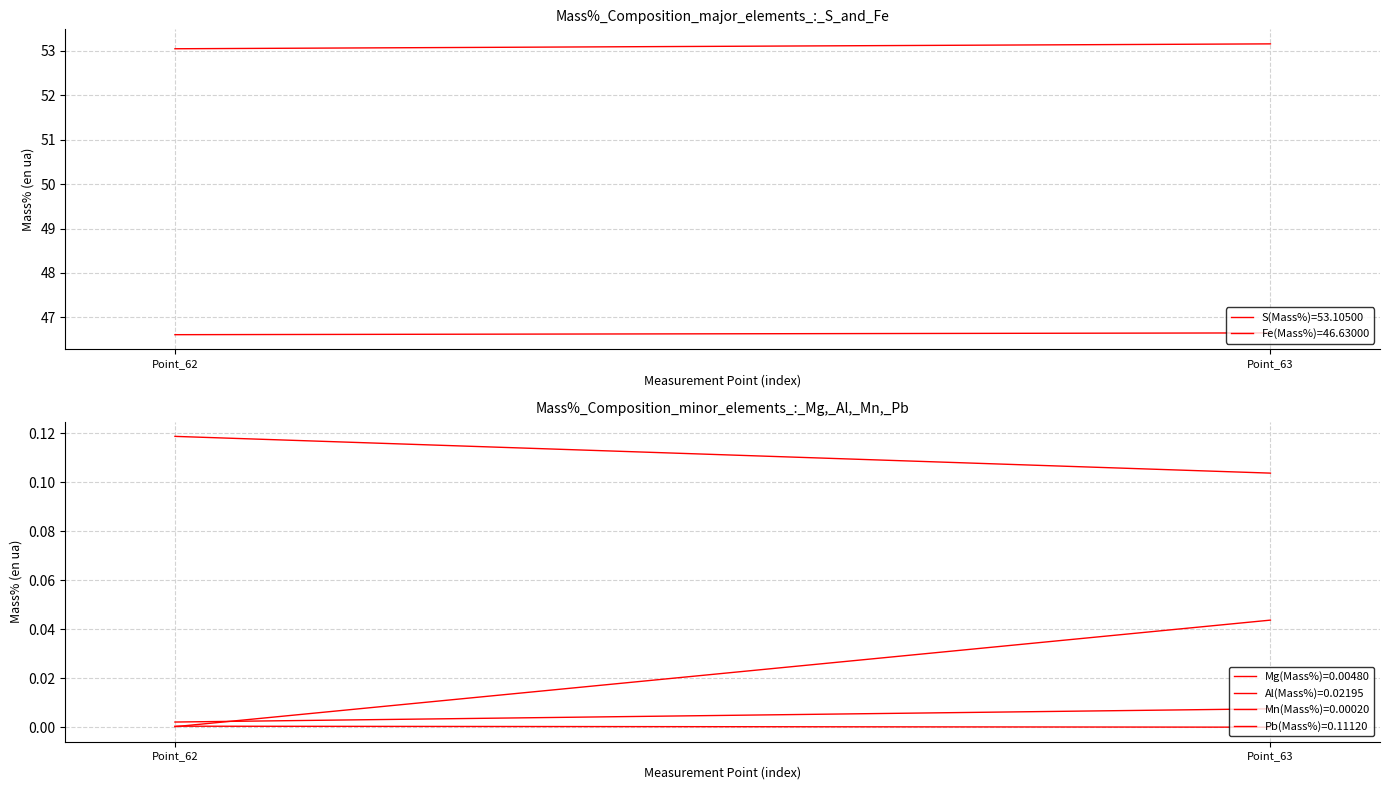

Reading left to right, extract all data points from this chart.

S(Mass%): 53.0	53.2
Mg(Mass%): 0.0	0.0
Al(Mass%): 0.0	0.0
Fe(Mass%): 46.6	46.6
Mn(Mass%): 0.0	0.0
Pb(Mass%): 0.1	0.1